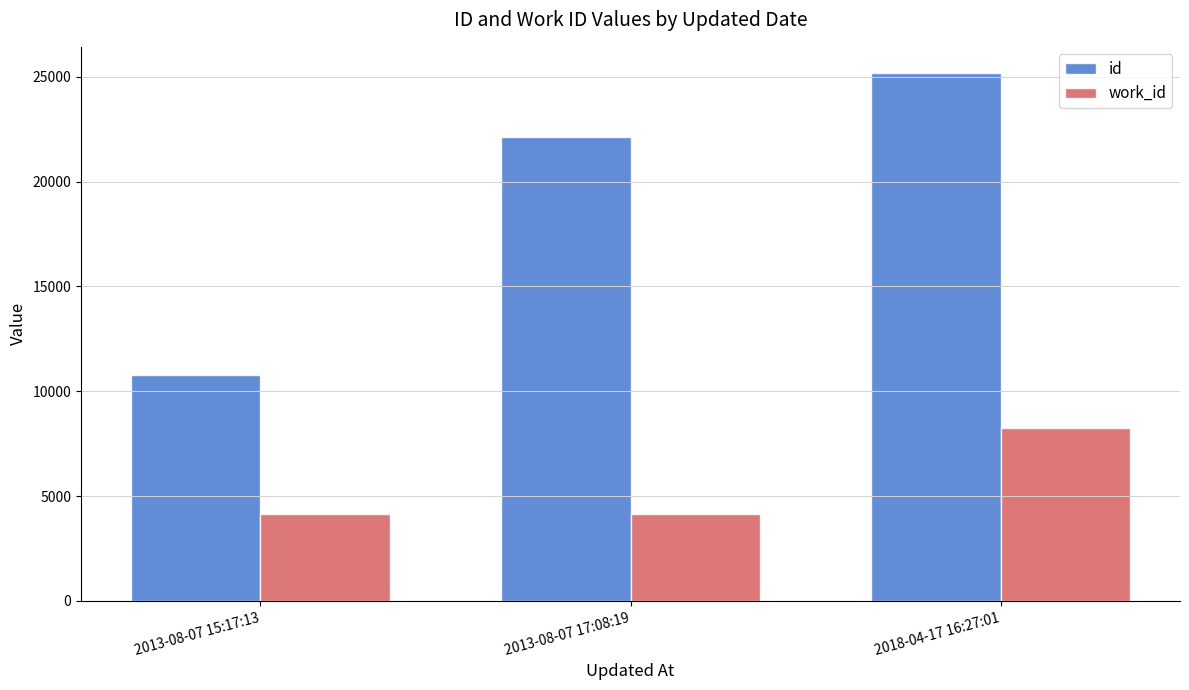

Count the id values in the range 10792 to 25167.

3